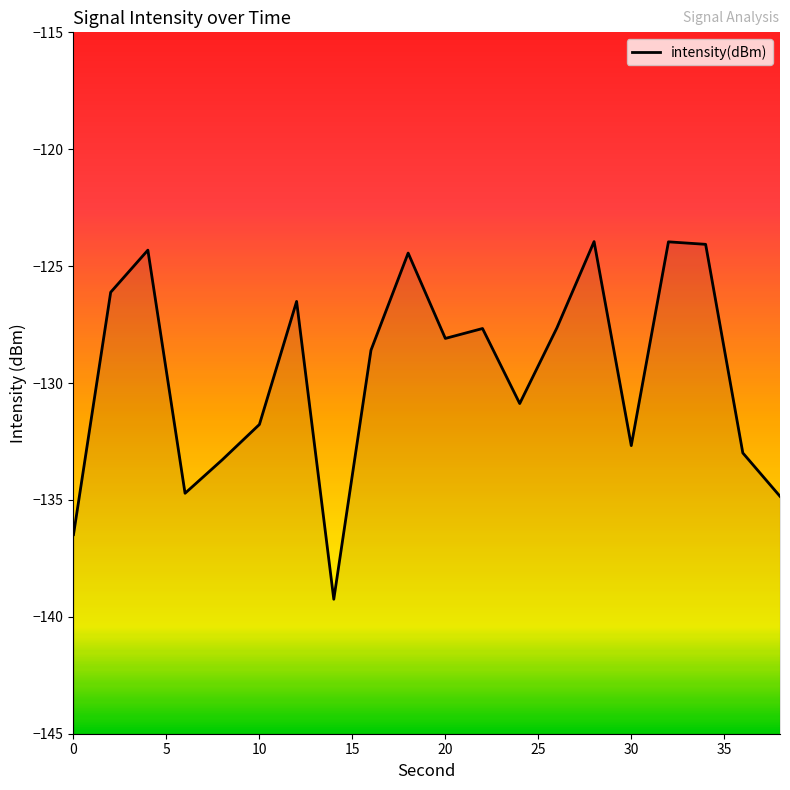

How many distinct data groups are displayed?

1